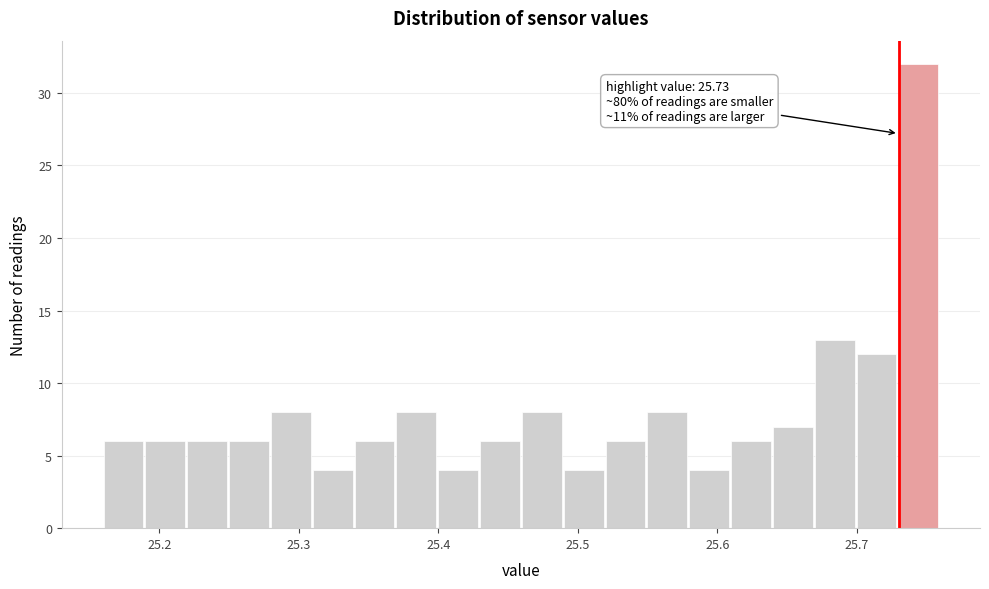

Read against the x-axis, roughly where is the centre of the tallest bar?

25.74